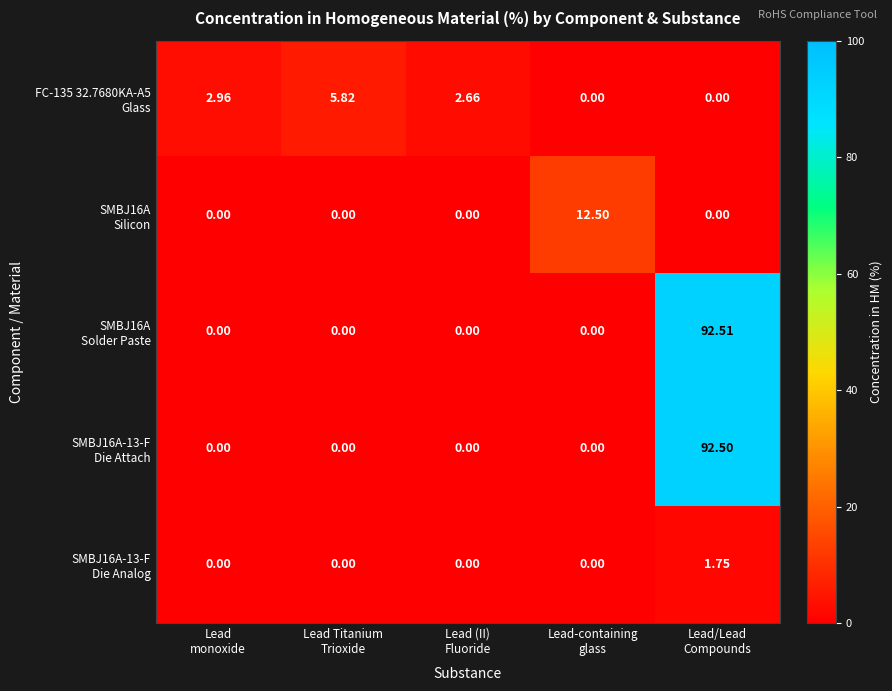

How many series are shown in this chart?

5